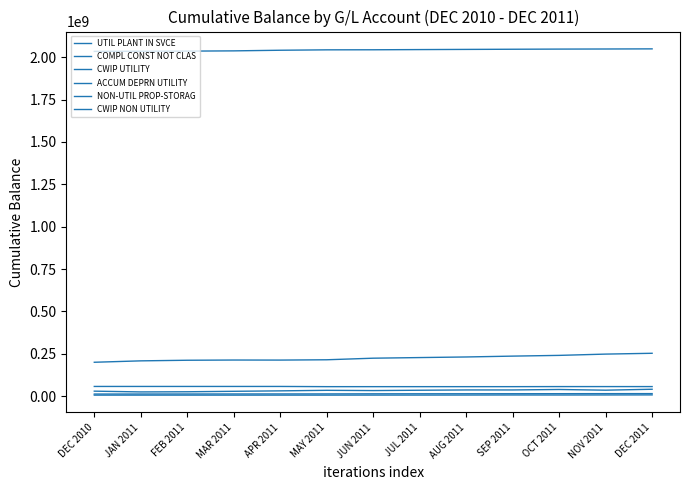

True or false: NON-UTIL PROP-STORAG has more than 0 points higher than both neighbors.

False